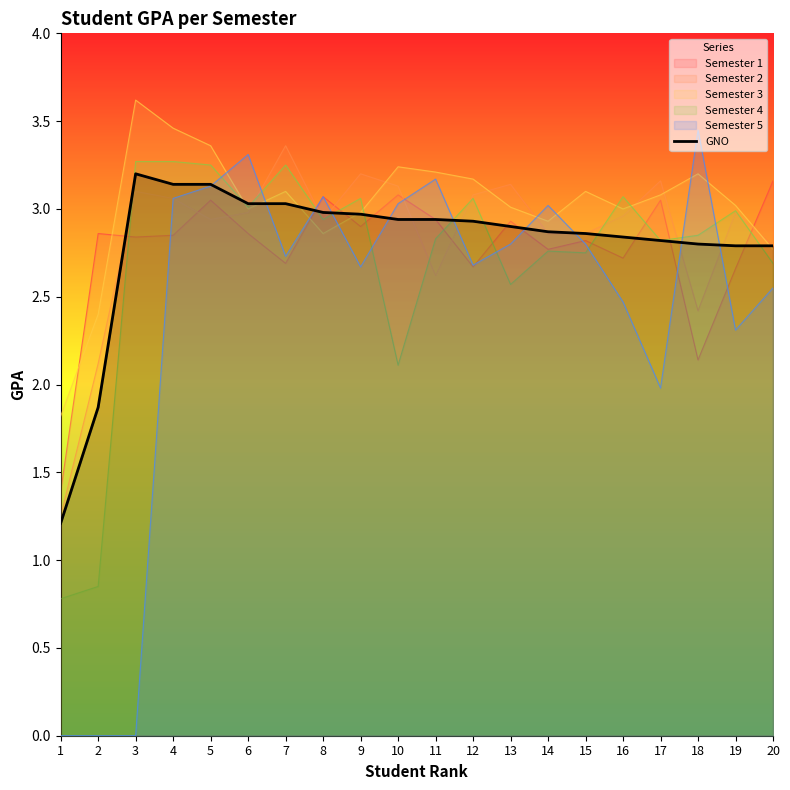

What is the value of the 5th point from the left?

3.1